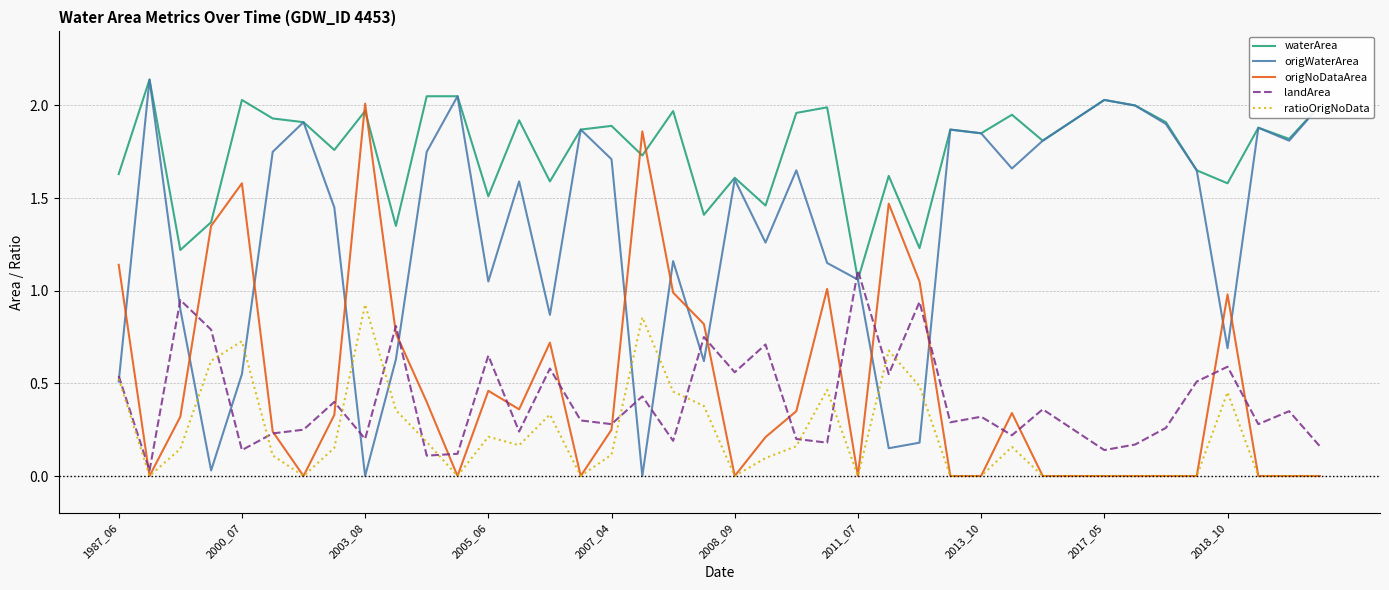

Which series has the largest range (max minus min)?

origWaterArea